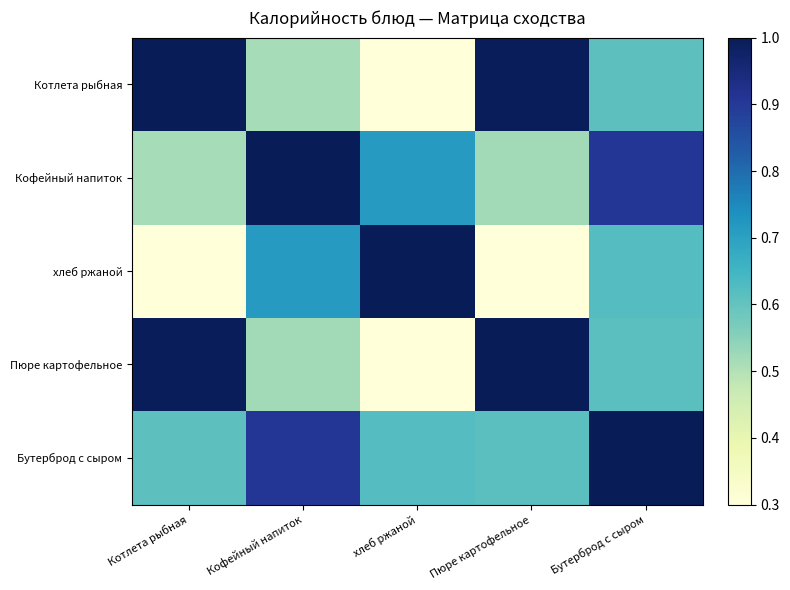

List the series in order of their peak value, lowest first.

Котлета рыбная, Кофейный напиток, хлеб ржаной, Пюре картофельное, Бутерброд с сыром